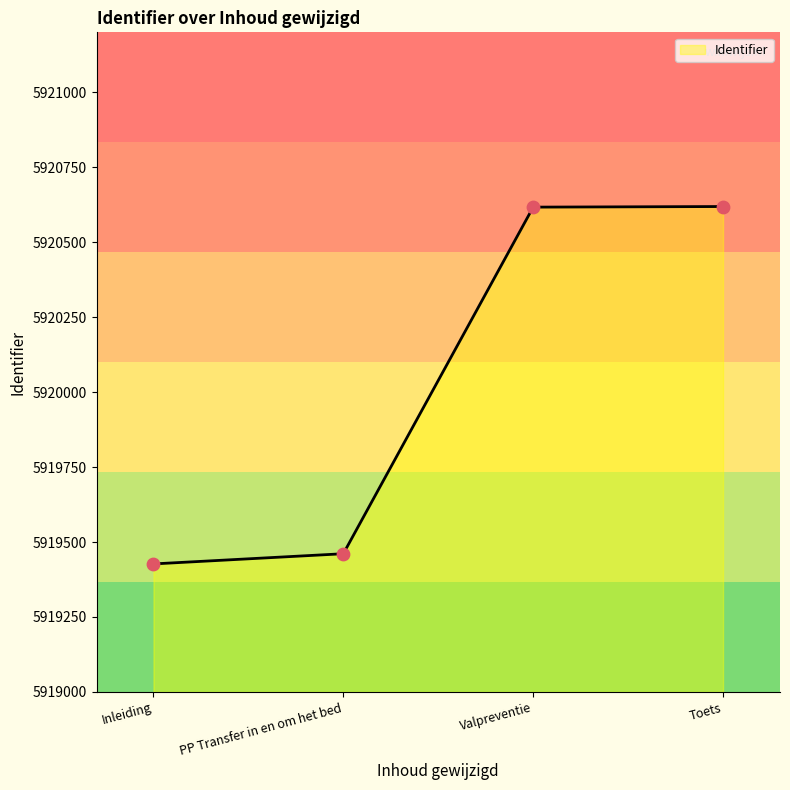

Between Valpreventie and Inleiding, which is larger?

Valpreventie